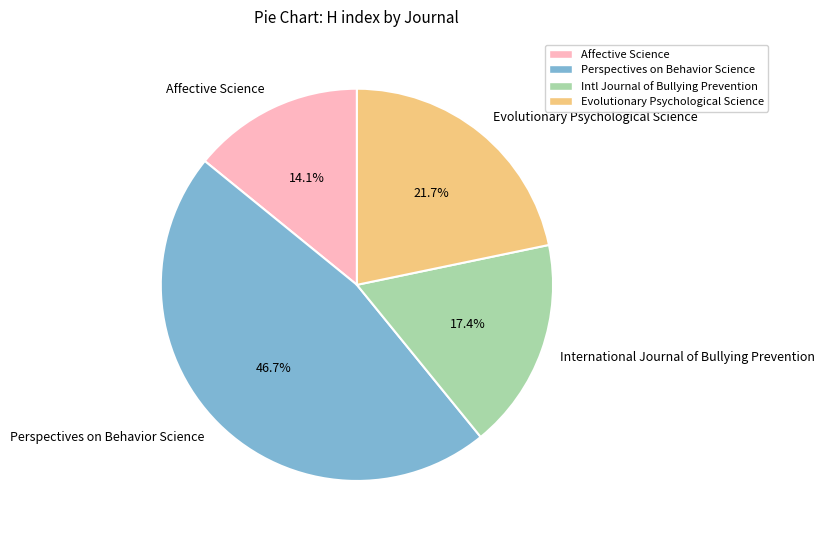

Count the number of slices in the pie.

4